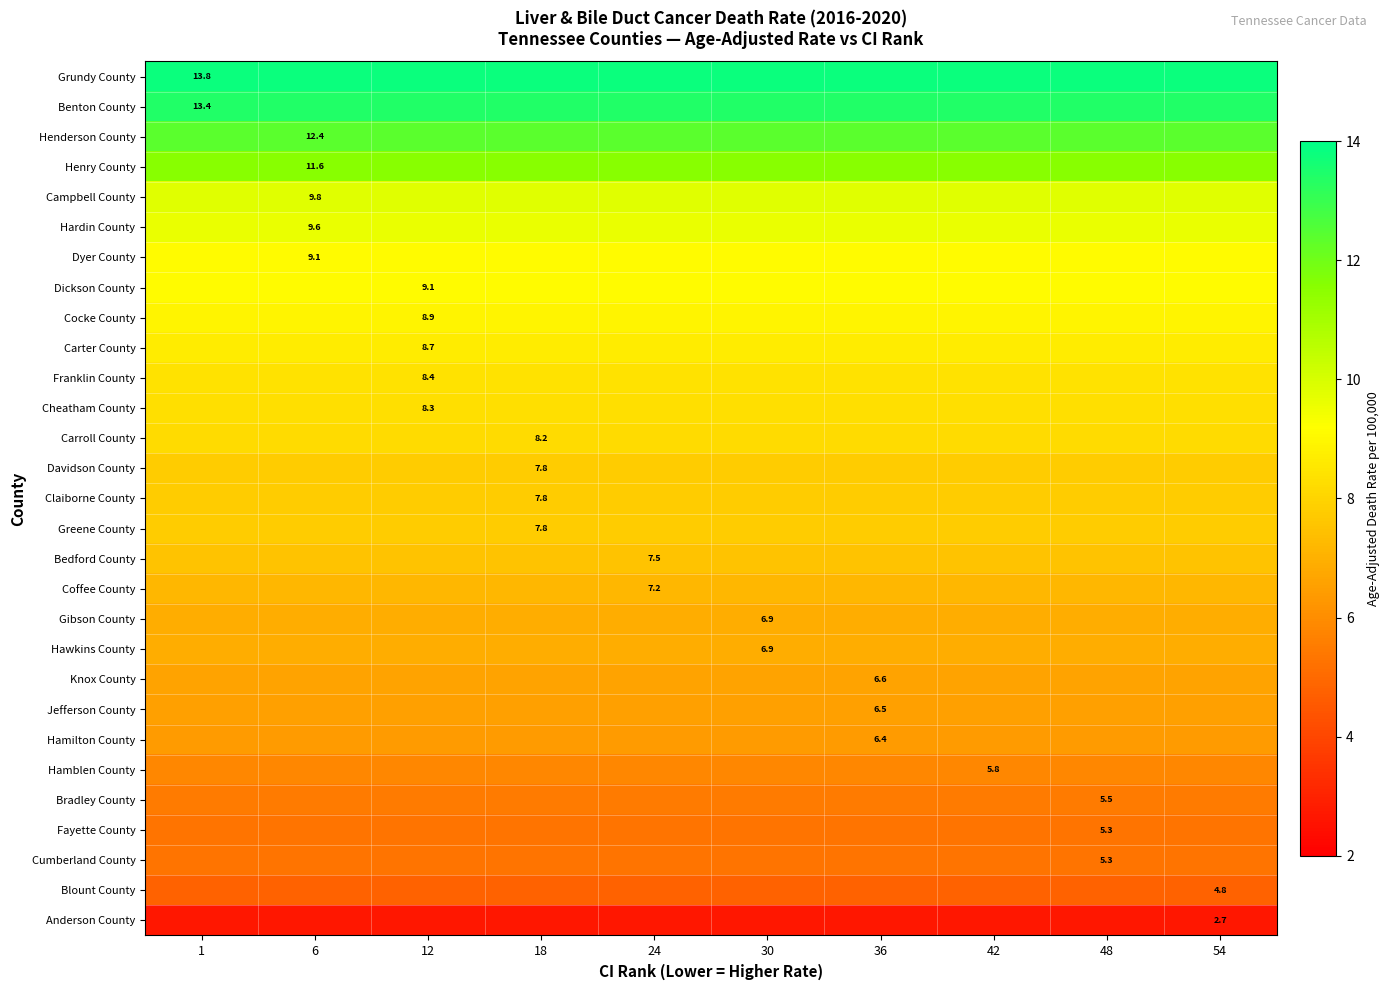

True or false: Henderson County has a value of 3.6 at 6.

False